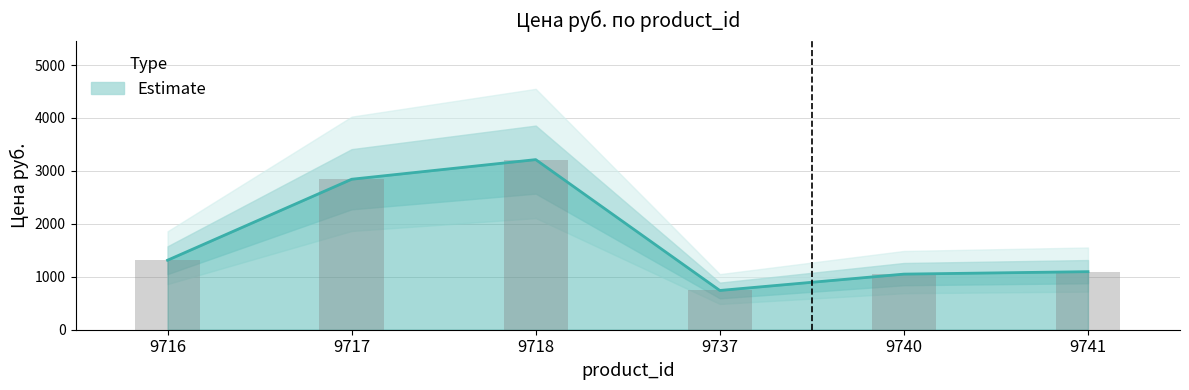

What is the sum of the values at 9717 and 9737?

3584.4